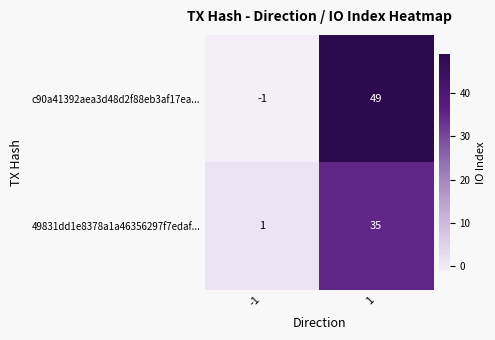

How many categories are shown in the chart?

2